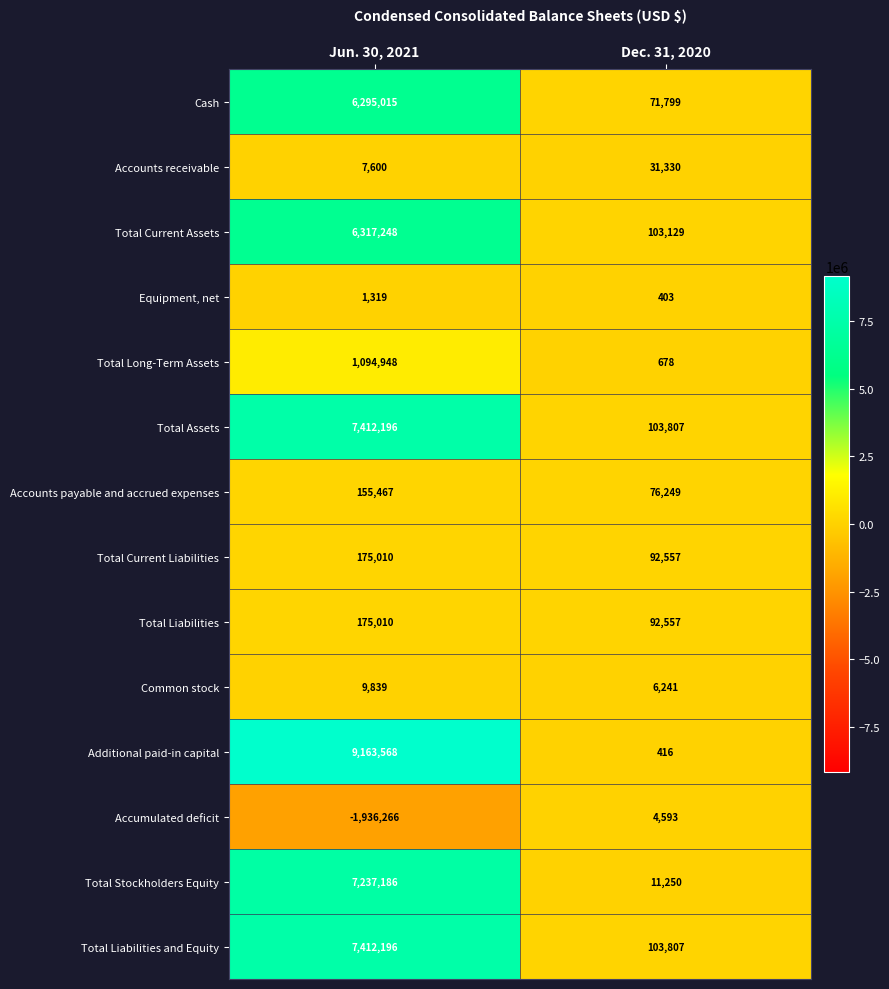

What is the average value of the Total Stockholders Equity series?

3624218